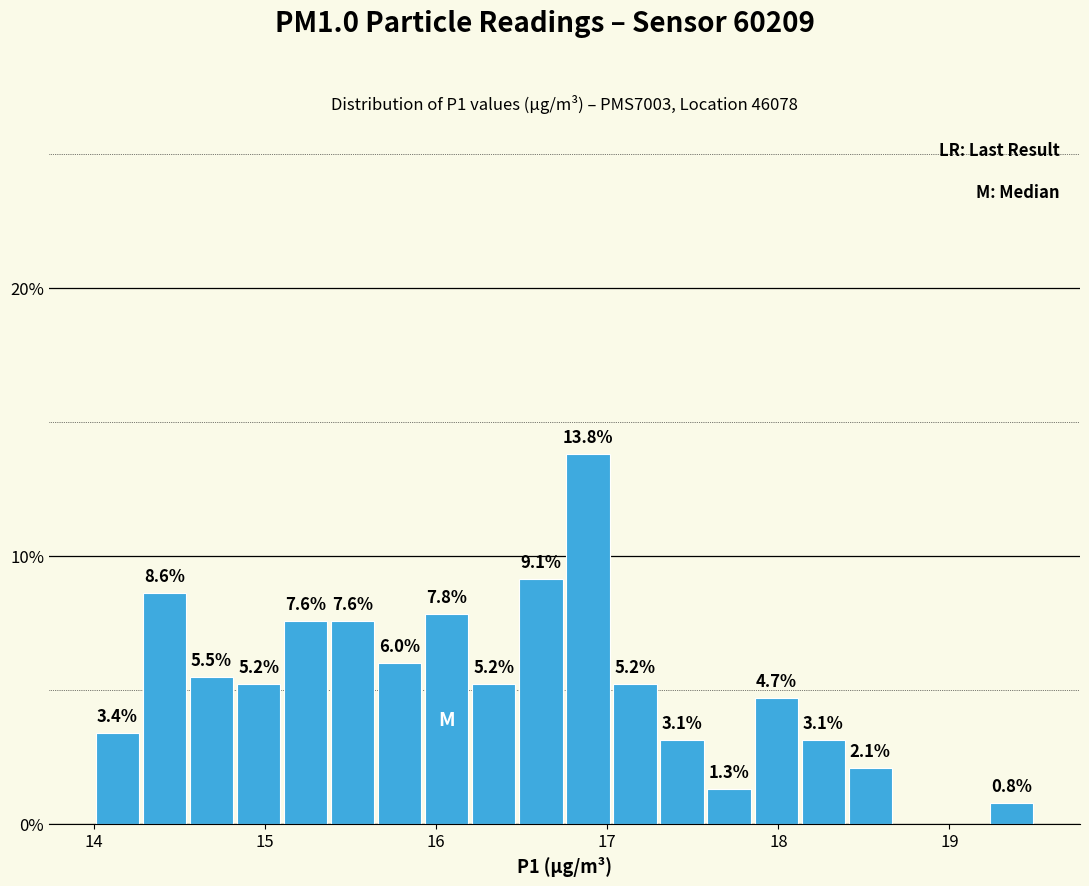

Around what value on the x-axis is the tallest bar? Give the approximate position of its centre, as read against the axis.

16.9